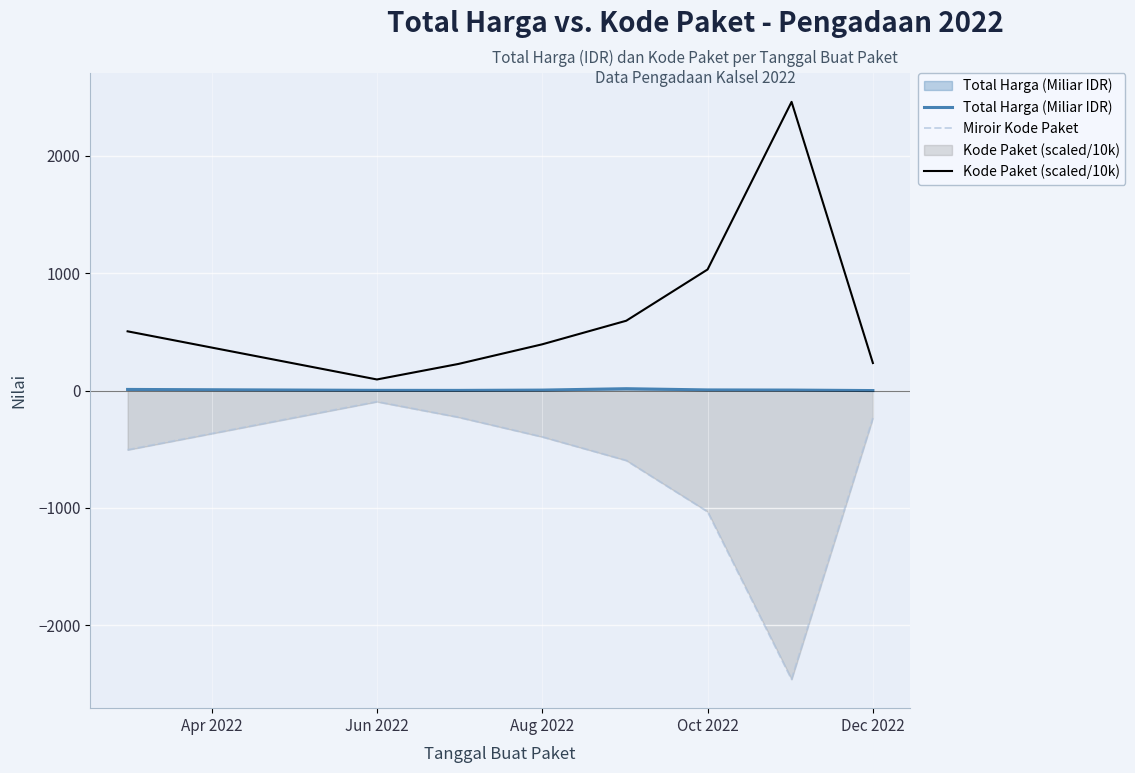

What is the difference between the highest and lowest values at Dec 2022?

469.4